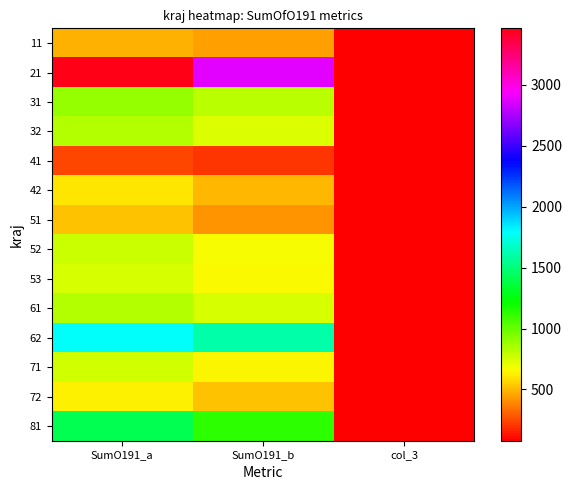

Reading left to right, list all the values displayed in this chart.

11: SumO191_a=485.0	SumO191_b=447.0	col_3=92.2
21: SumO191_a=3462.0	SumO191_b=2879.0	col_3=83.2
31: SumO191_a=894.0	SumO191_b=808.0	col_3=90.4
32: SumO191_a=830.0	SumO191_b=736.0	col_3=88.7
41: SumO191_a=251.0	SumO191_b=212.0	col_3=84.5
42: SumO191_a=606.0	SumO191_b=496.0	col_3=81.8
51: SumO191_a=522.0	SumO191_b=417.0	col_3=79.9
52: SumO191_a=777.0	SumO191_b=665.0	col_3=85.6
53: SumO191_a=748.0	SumO191_b=651.0	col_3=87.0
61: SumO191_a=832.0	SumO191_b=741.0	col_3=89.1
62: SumO191_a=1791.0	SumO191_b=1604.0	col_3=89.6
71: SumO191_a=760.0	SumO191_b=645.0	col_3=84.9
72: SumO191_a=629.0	SumO191_b=526.0	col_3=83.6
81: SumO191_a=1405.0	SumO191_b=1135.0	col_3=80.8